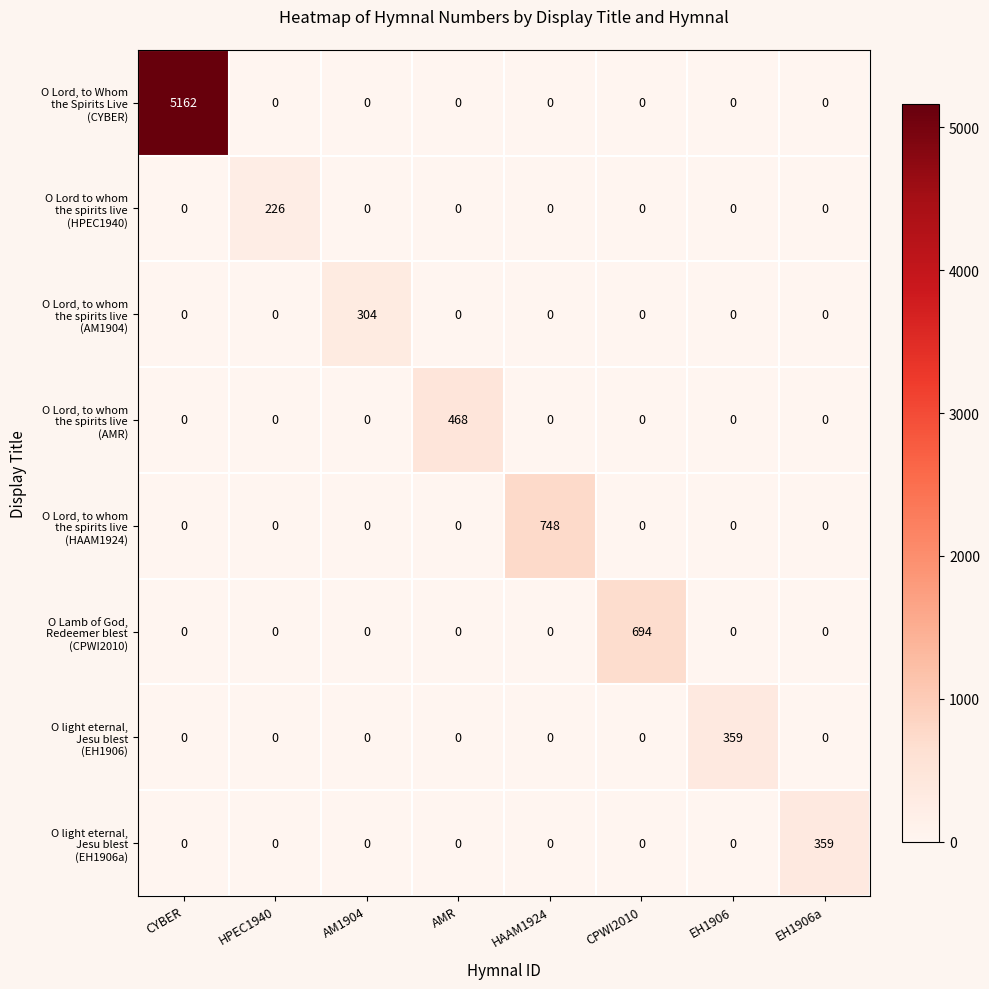

At which category is the sum across all series the highest?

CYBER